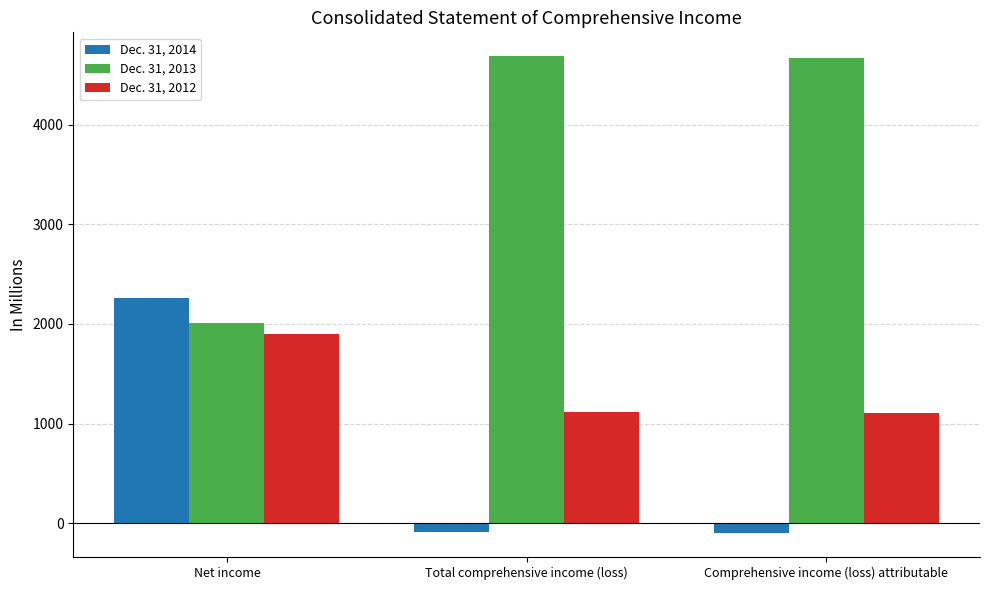

The value of Dec. 31, 2012 at Net income is 3001. True or false?

False